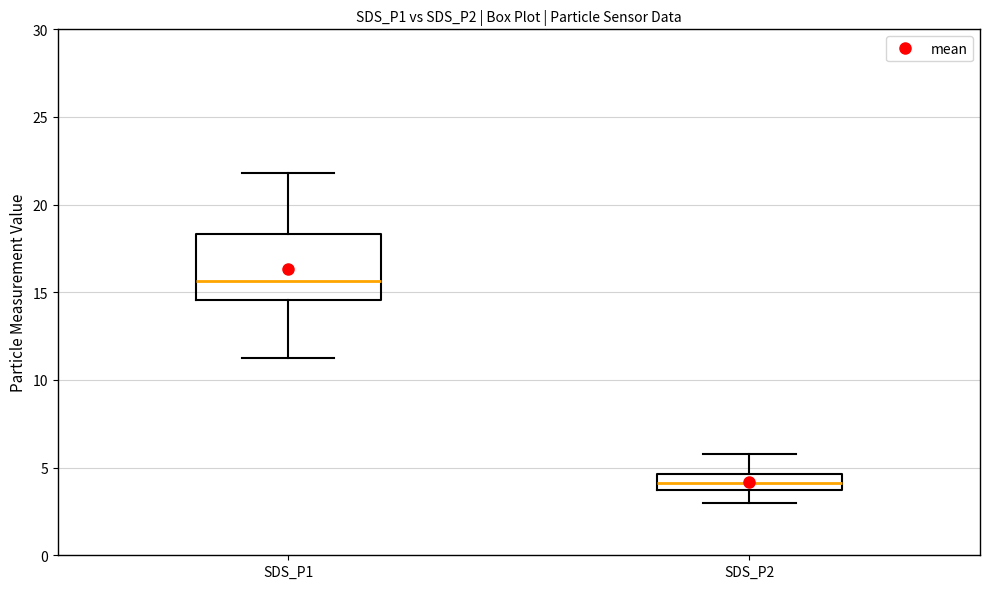

Reading left to right, read every box against the y-axis: the position of its median line, the range the box covers, and the ends of its whiskers. The values are not printed on the chart, so give them approximately, as read against the axis.

SDS_P1: median 15.5, box 14.5 to 18.5, whiskers 11.5 to 22.0
SDS_P2: median 4.0, box 3.5 to 4.5, whiskers 3.0 to 6.0